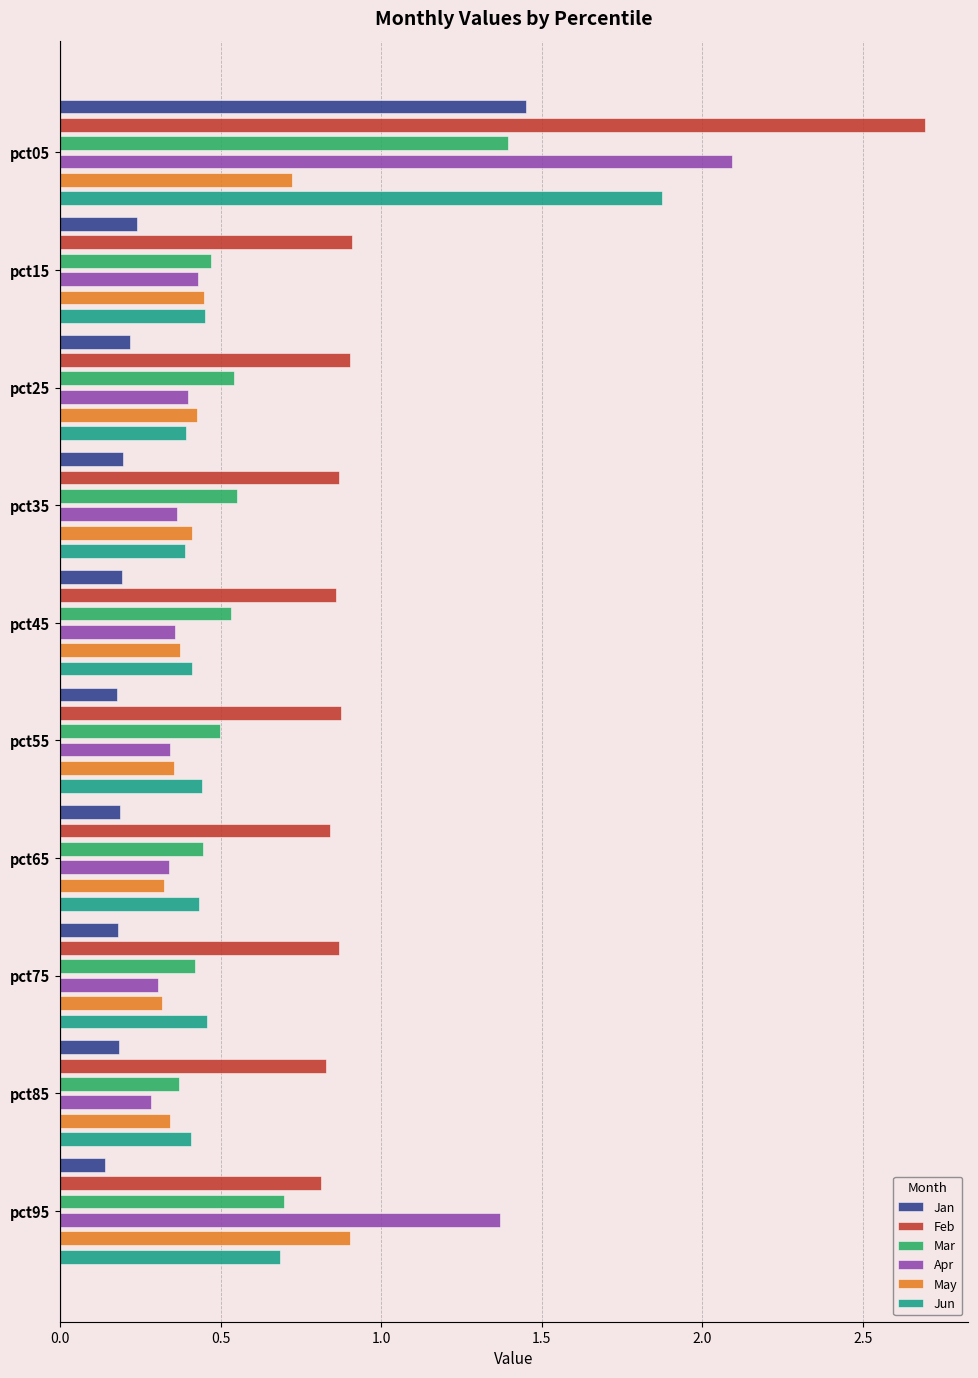

How many bars are there in each group?

6